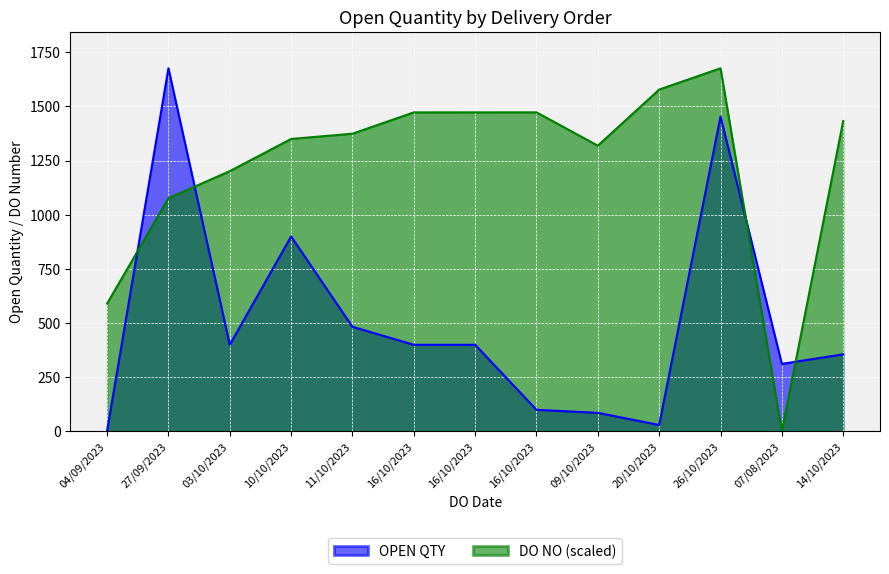

Reading left to right, what are all the values shown in this chart?

3	1676	400	900	483	400	400	100	86	30	1453	312	356